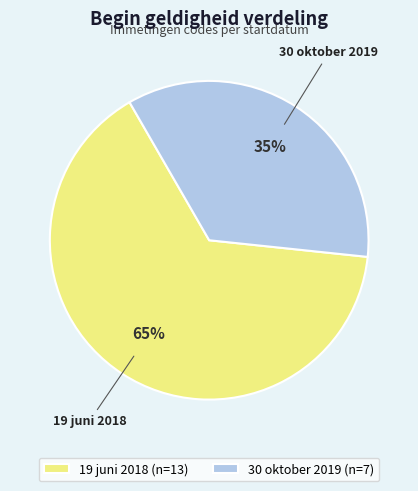

Does 30 oktober 2019 represent more than half of the total?

No